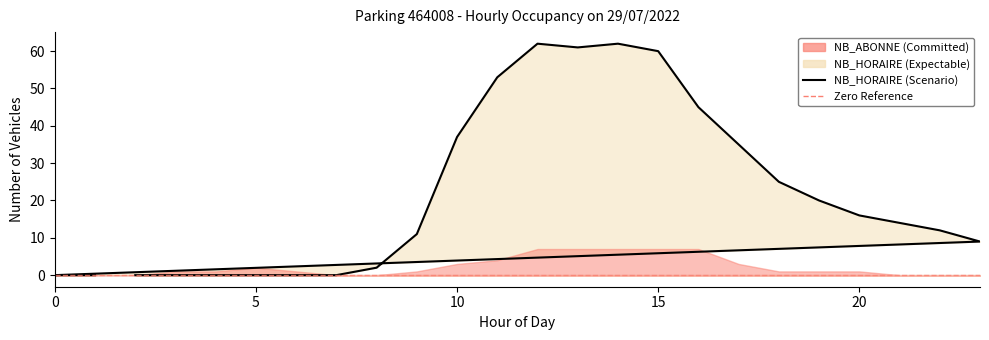

The chart shows a value of 45 at 16. True or false?

True